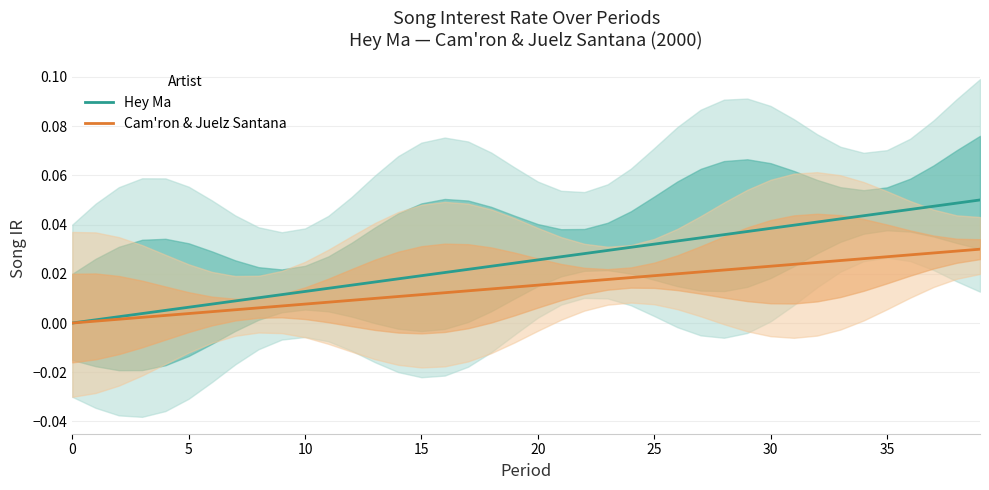

The value of Hey Ma at 29 is 0.0. True or false?

True